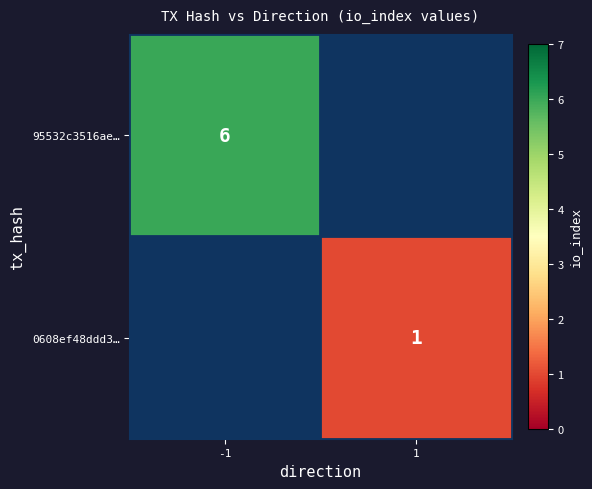

The 95532c3516ae… series shows 8 at -1. True or false?

False